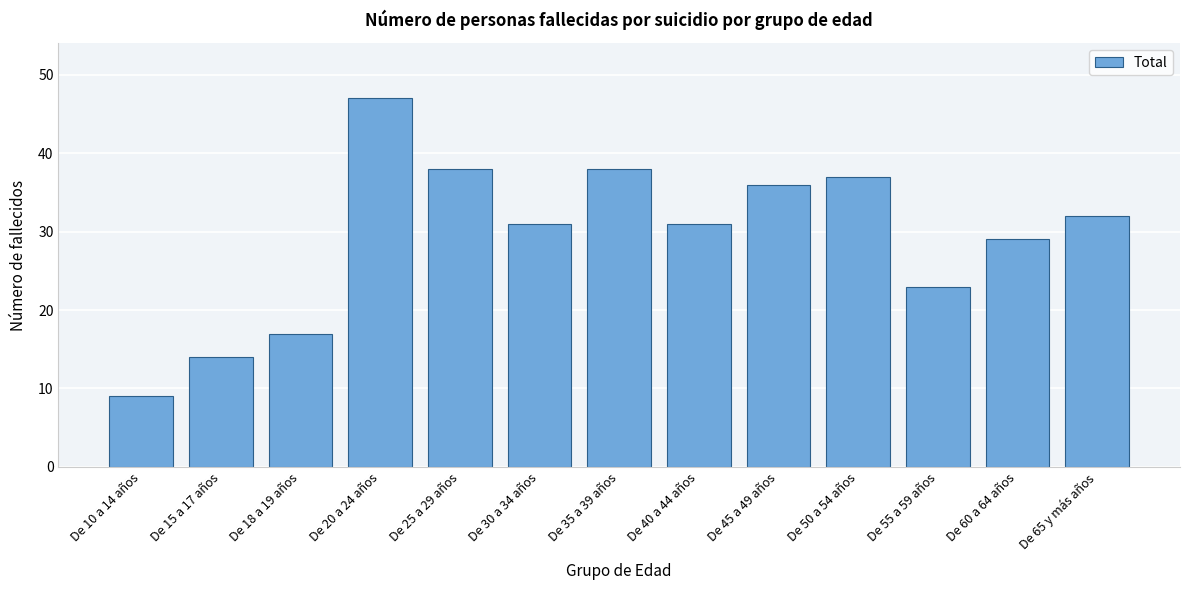

Reading left to right, list all the values displayed in this chart.

9	14	17	47	38	31	38	31	36	37	23	29	32